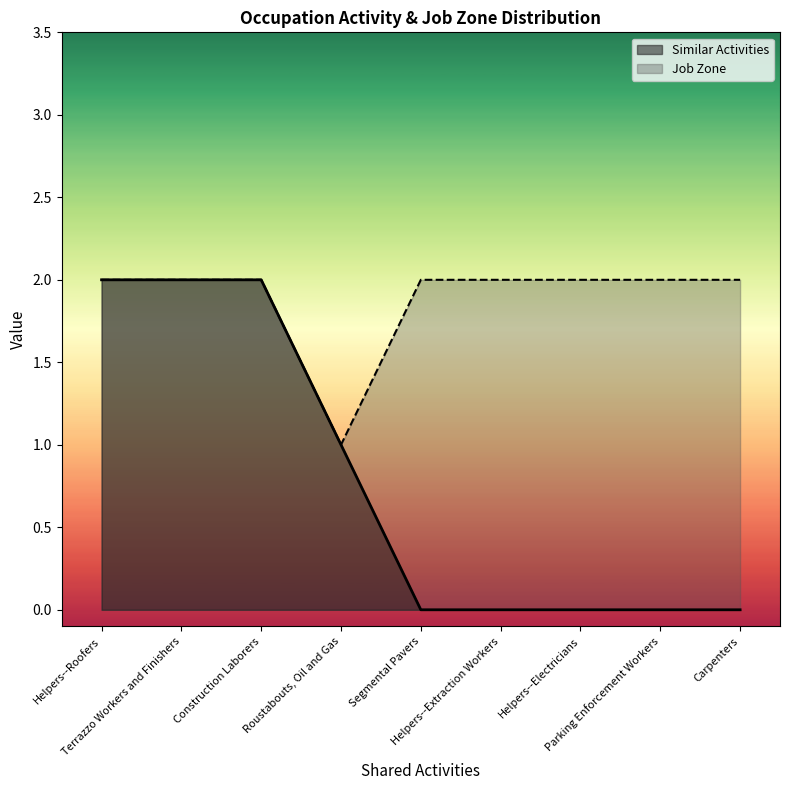

Rank the series by their average value, from highest to lowest.

Job Zone, Similar Activities